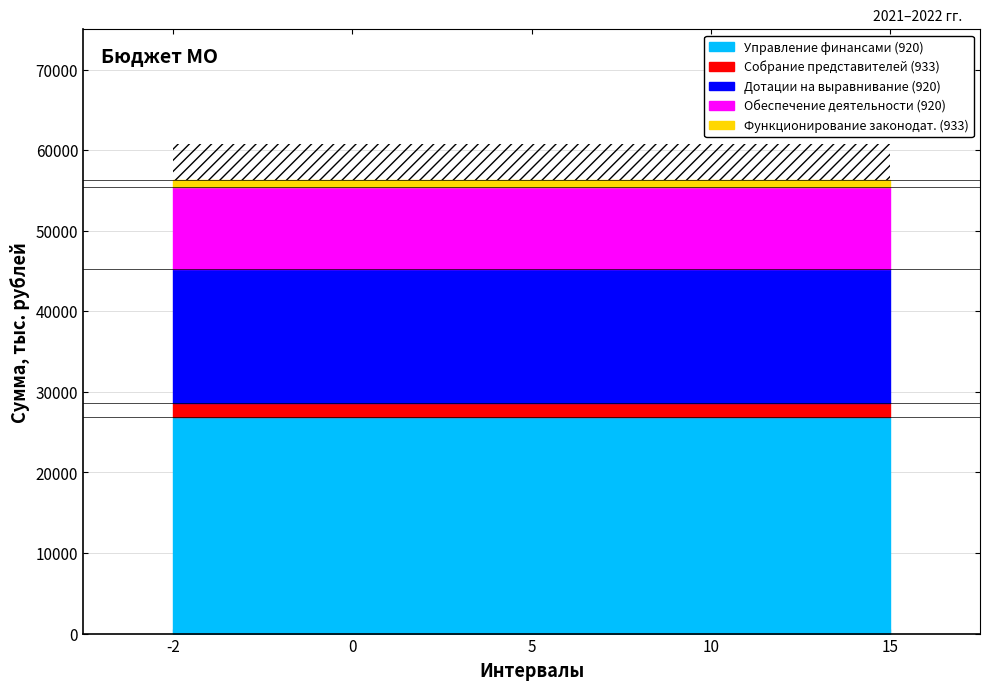

Reading right to left, extract all data points from this chart.

Управление финансами (920): 15=26879.4	10=26879.4	5=26879.4	0=26879.4	-2=26879.4
Собрание представителей (933): 15=1736.1	10=1736.1	5=1736.1	0=1736.1	-2=1736.1
Дотации на выравнивание (920): 15=16700.0	10=16700.0	5=16700.0	0=16700.0	-2=16700.0
Обеспечение деятельности (920): 15=10179.4	10=10179.4	5=10179.4	0=10179.4	-2=10179.4
Функционирование законодат. (933): 15=780.7	10=780.7	5=780.7	0=780.7	-2=780.7